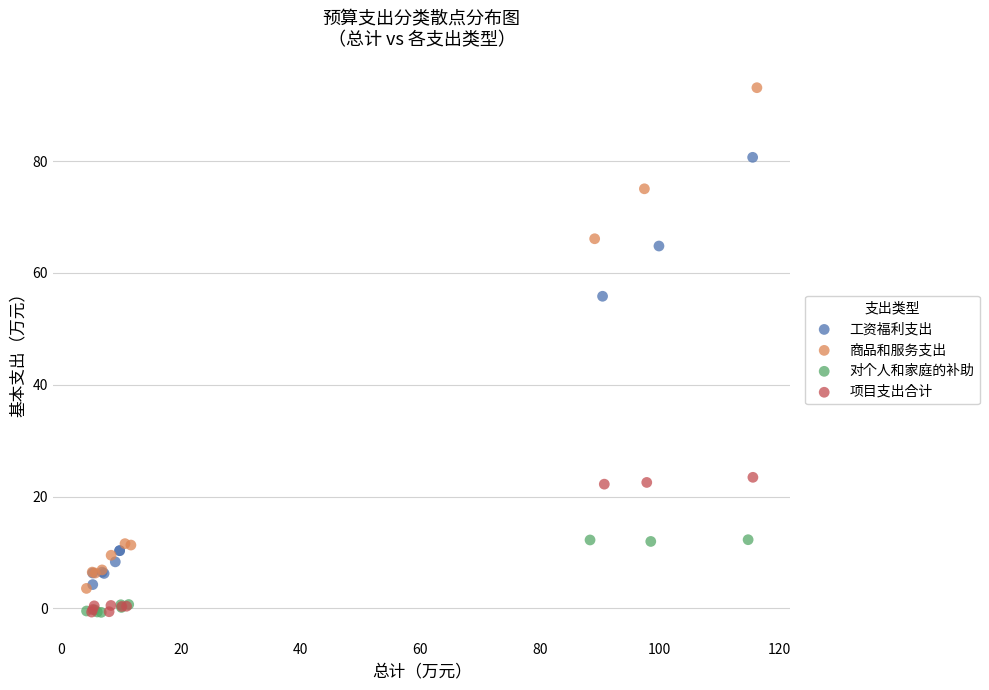

Which series has the largest Y range (max minus min)?

商品和服务支出